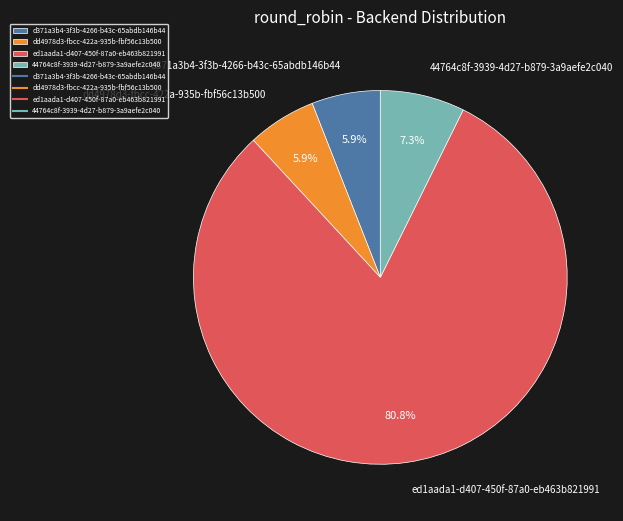

Which category has the biggest portion of the pie?

ed1aada1-d407-450f-87a0-eb463b821991